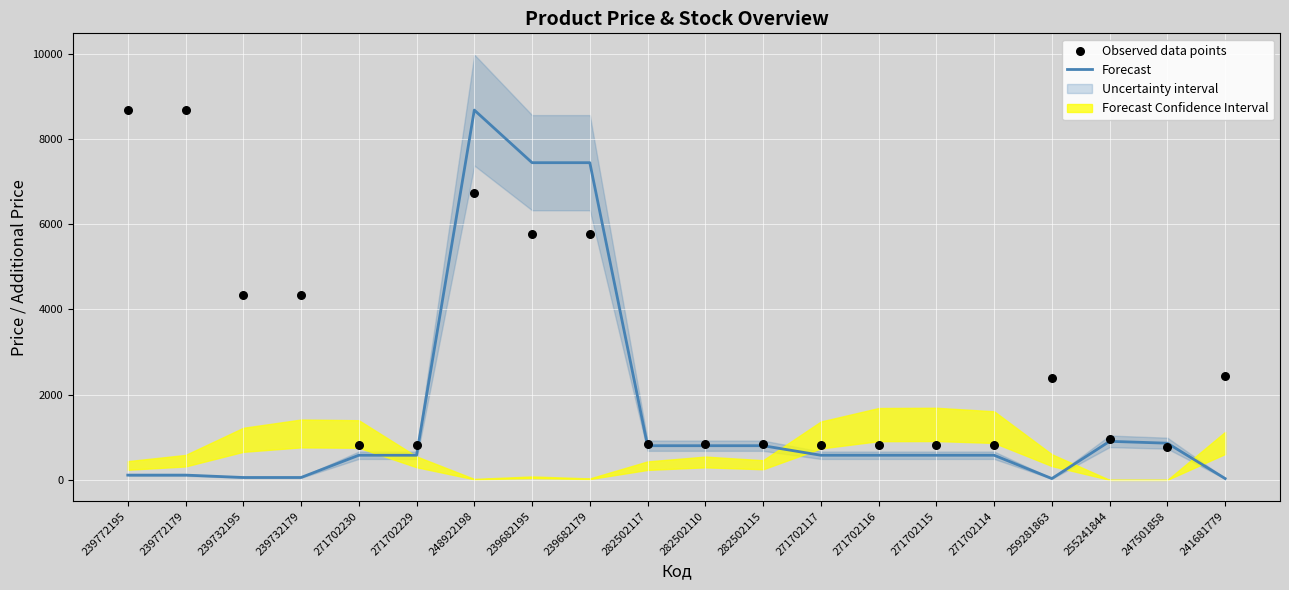

Which series has the widest spread of Y values?

Forecast